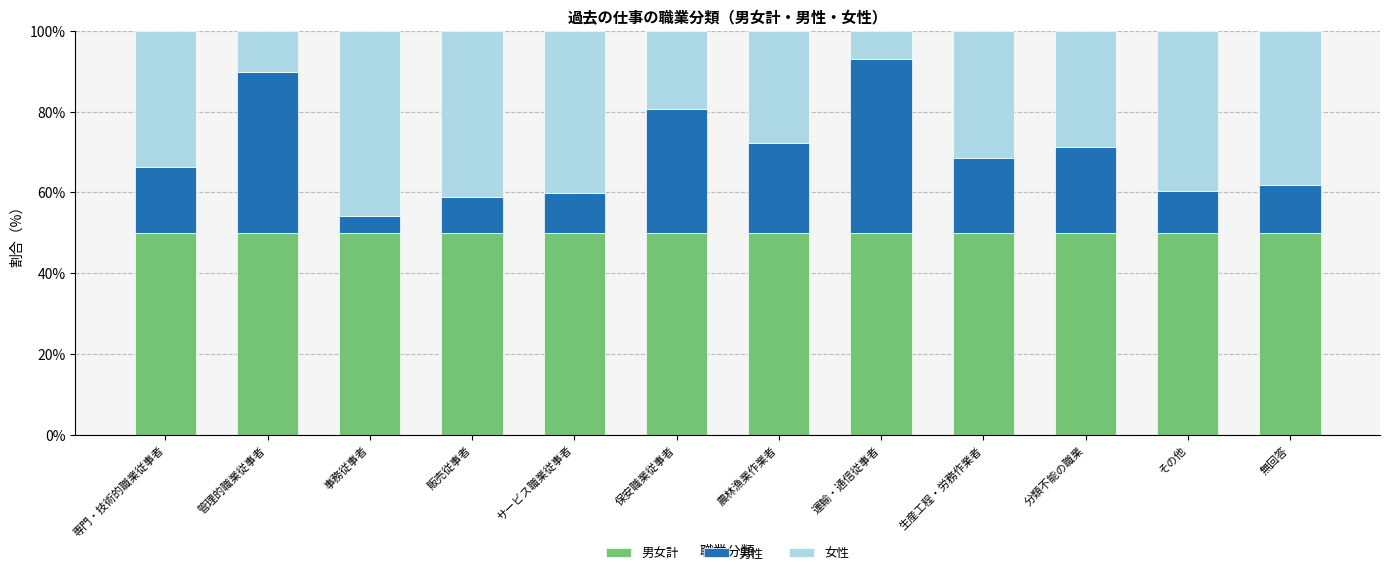

Is it true that 男女計 equals 31.1 at 専門・技術的職業従事者?

False